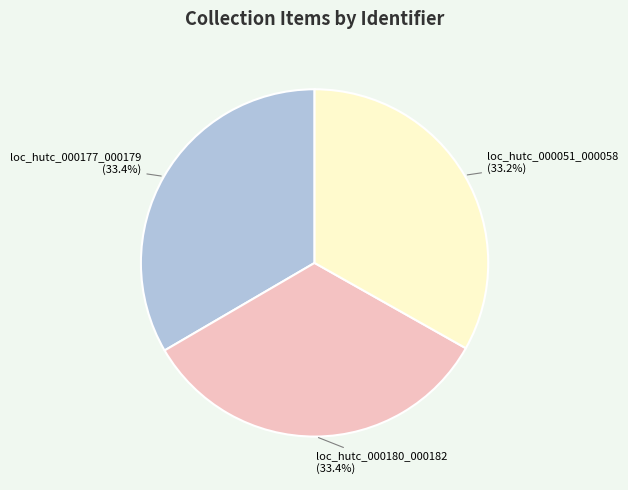

To the nearest percent, what is the average slice percentage?

33%